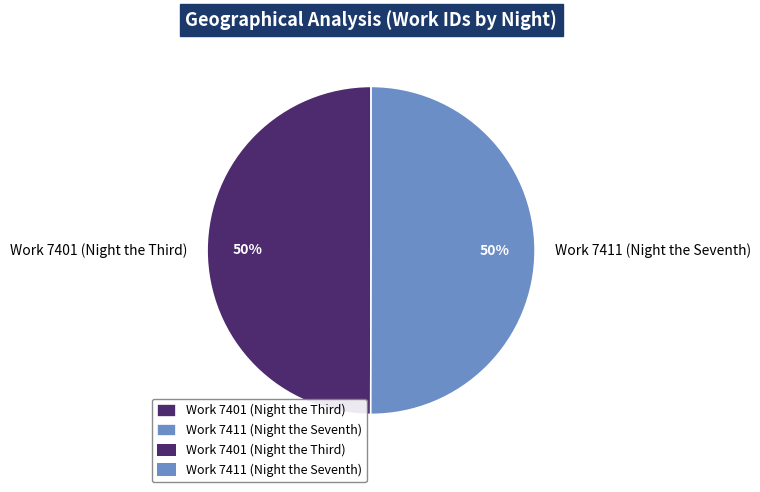

To the nearest percent, what percentage of the pie is Work 7411 (Night the Seventh)?

50%